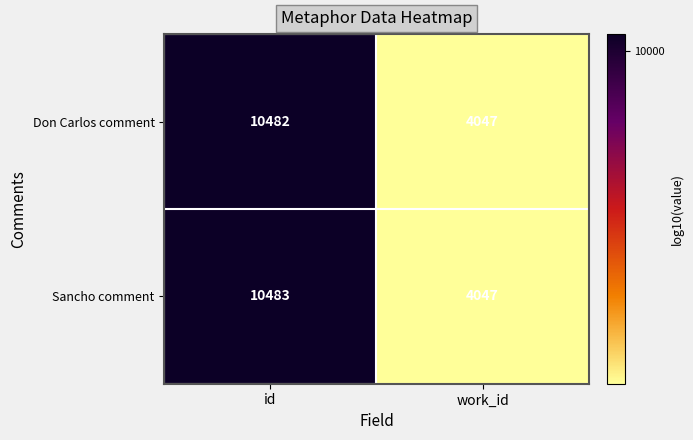

Reading left to right, what are all the values shown in this chart?

Don Carlos comment: 10482	4047
Sancho comment: 10483	4047